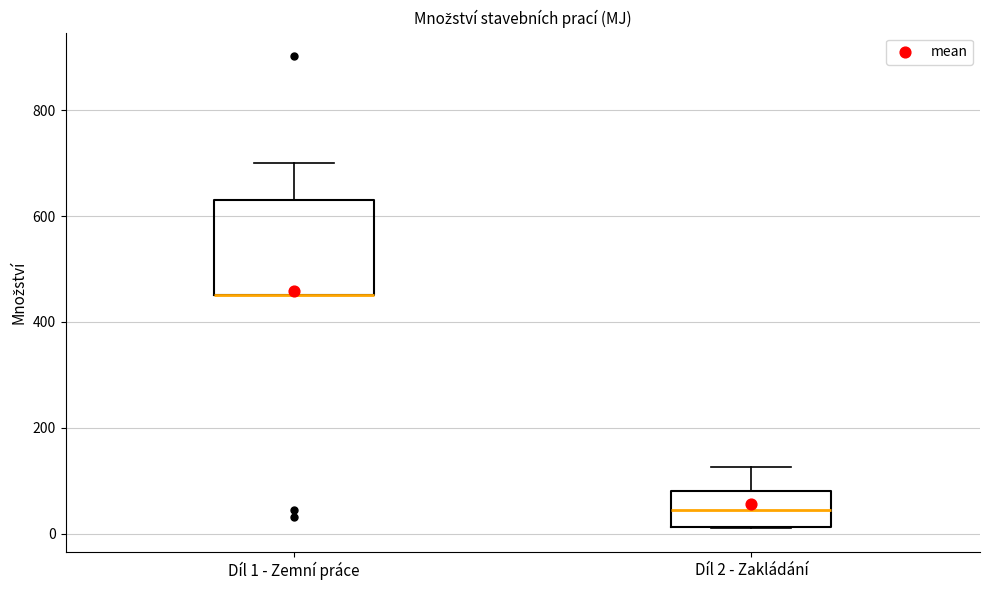

Reading left to right, transcribe this box plot: for each box, give where its median line is, the range the box spans, and where its two whiskers end, as read against the y-axis. The values are not printed on the chart, so give them approximately, as read against the axis.

Díl 1 - Zemní práce: median 460 (drawn on the box's lower edge), box 460 to 640, whiskers 460 to 700
Díl 2 - Zakládání: median 40, box 20 to 80, whiskers 20 to 120